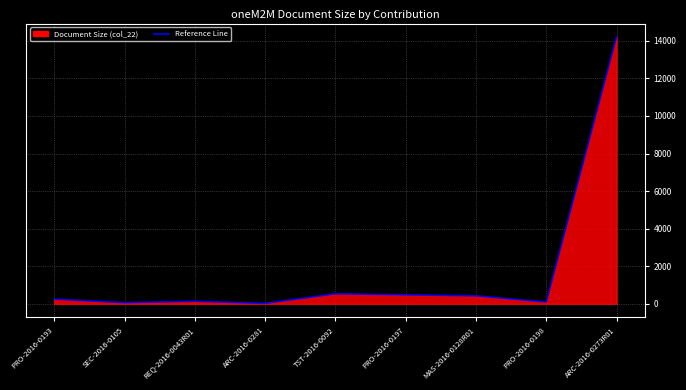

What is the approximate value at ARC-2016-0273R01?

14207